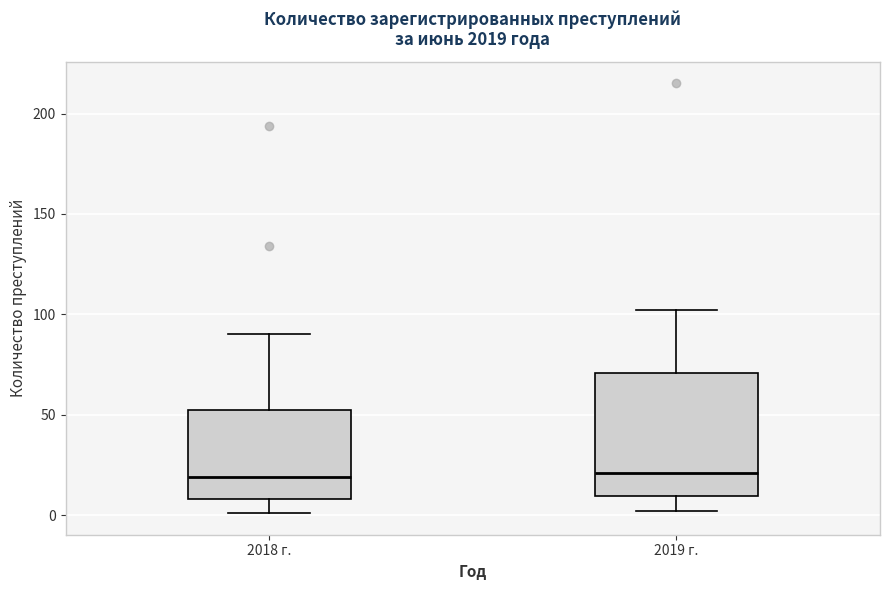

Which box is the tallest, from its lower edge to its upper edge?

2019 г.